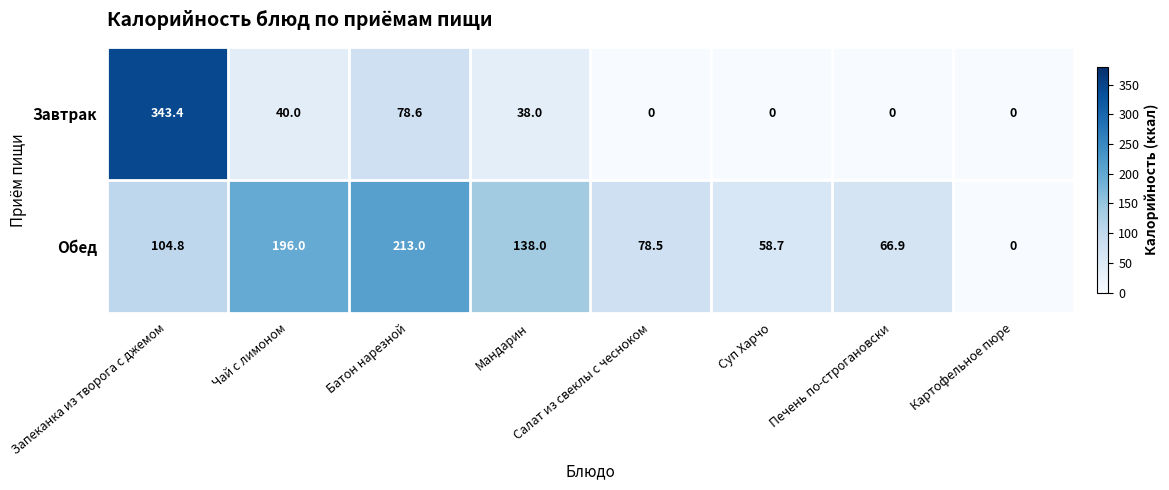

Rank the series at Суп Харчо from lowest to highest value.

Завтрак, Обед